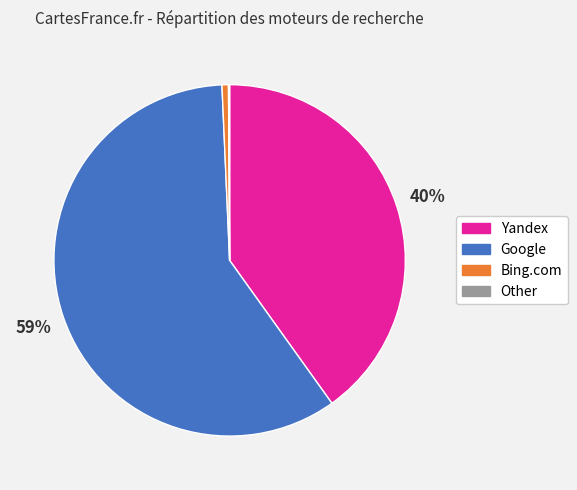

To the nearest percent, what is the difference between the largest and smallest slice percentages?

59%